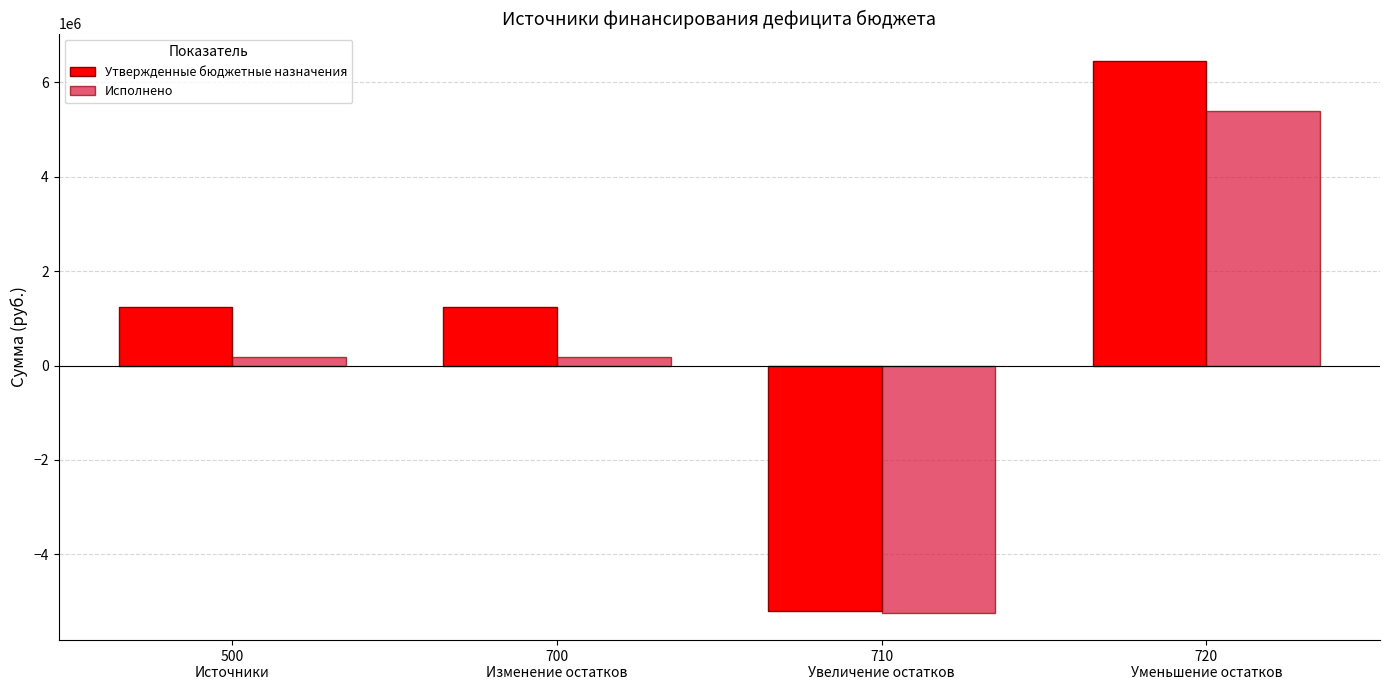

Reading left to right, list all the values displayed in this chart.

Утвержденные бюджетные назначения: 500
Источники=1245310.7	700
Изменение остатков=1245310.7	710
Увеличение остатков=-5203800.0	720
Уменьшение остатков=6449110.7
Исполнено: 500
Источники=170254.2	700
Изменение остатков=170254.2	710
Увеличение остатков=-5232874.2	720
Уменьшение остатков=5403128.4